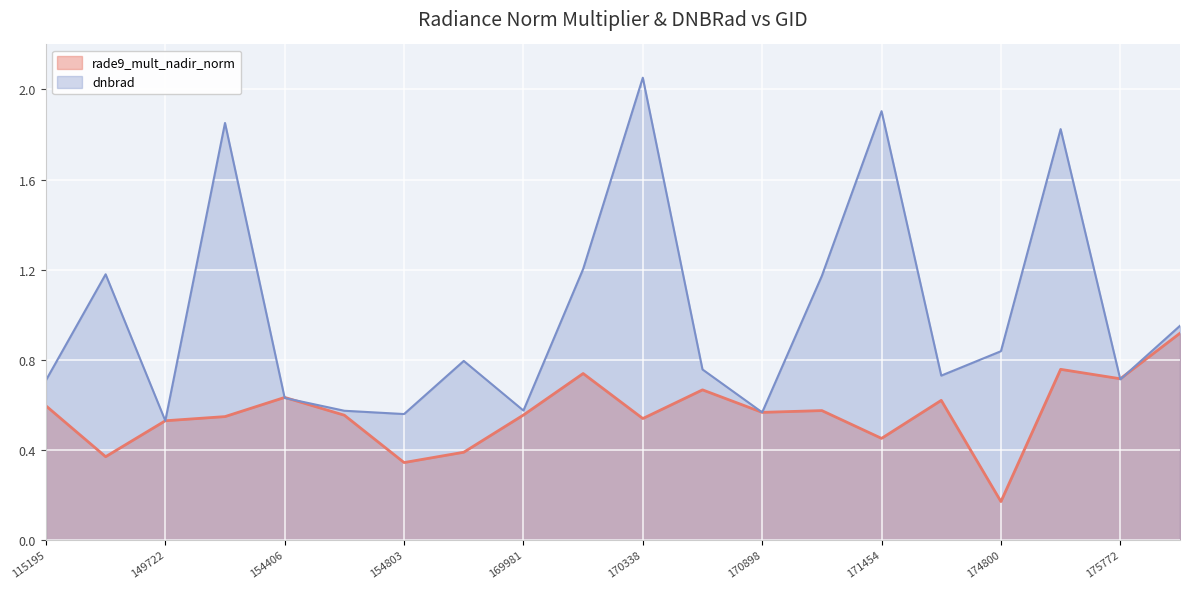

At how many categories does at least one series exceed 1?

7